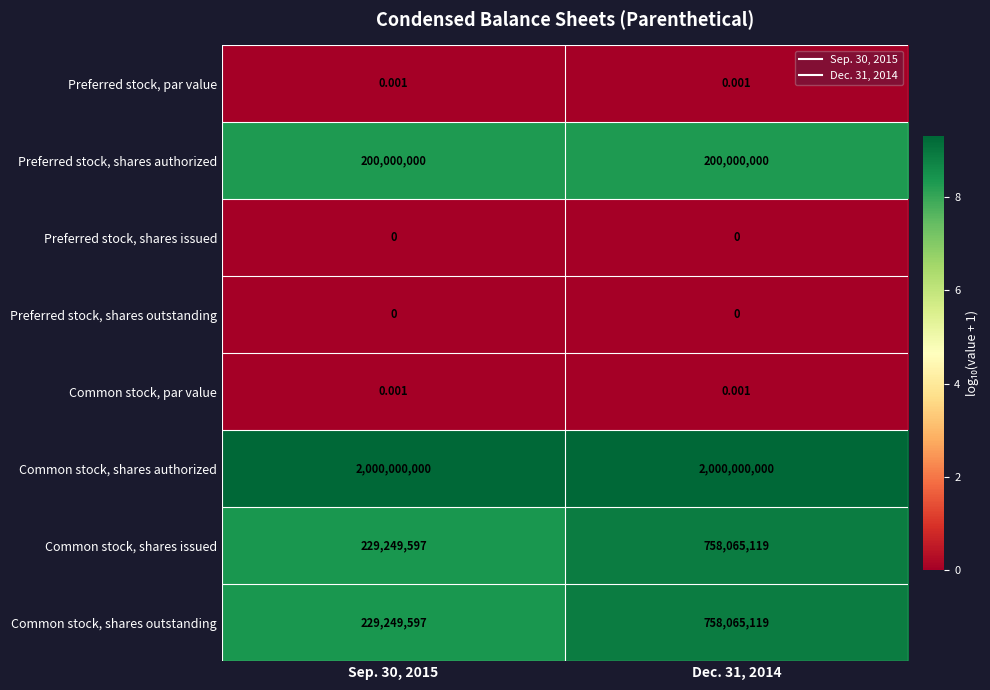

Which series has the largest total across all categories?

Common stock, shares authorized